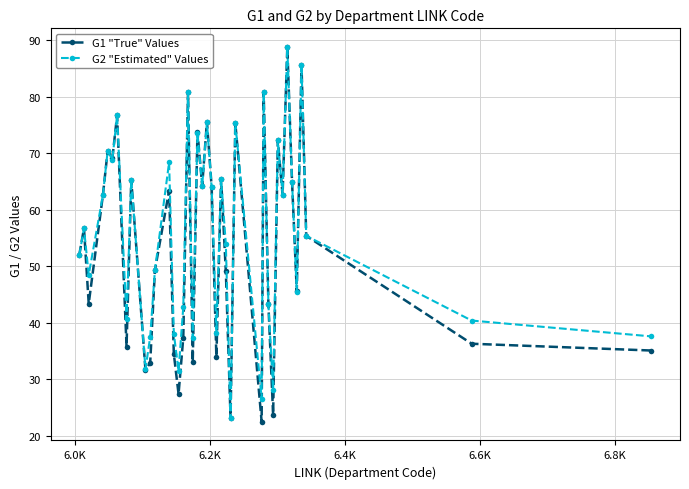

In G2 "Estimated" Values, how many points are lower than both neighbors (excluding endpoints)?

13